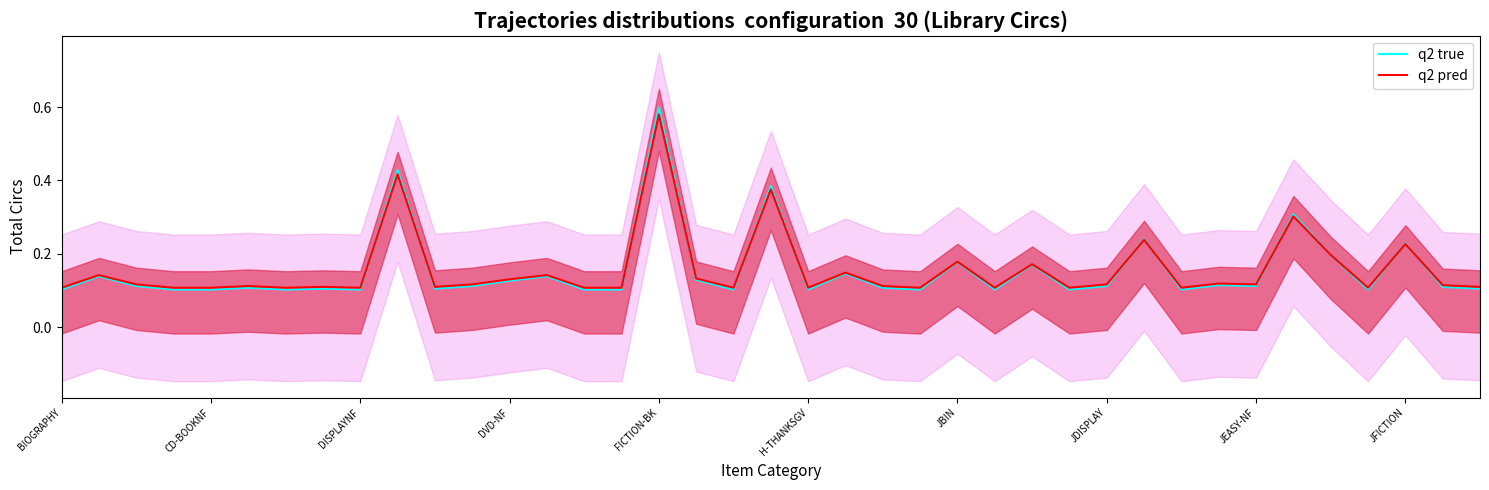

Which has a higher value, 10 or 28?

28